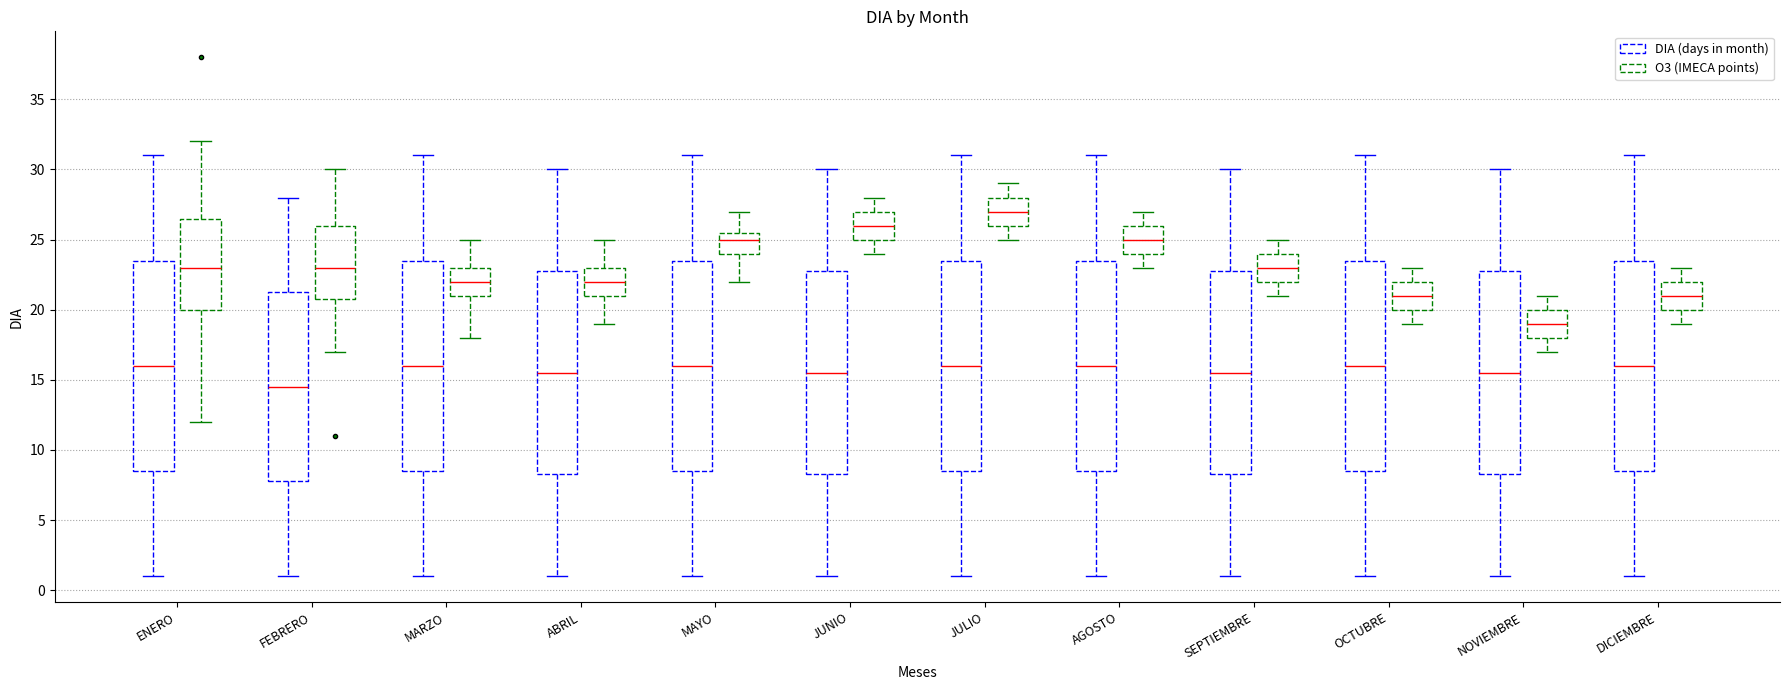

Which box's median line is the lowest?

FEBRERO (DIA (days in month))